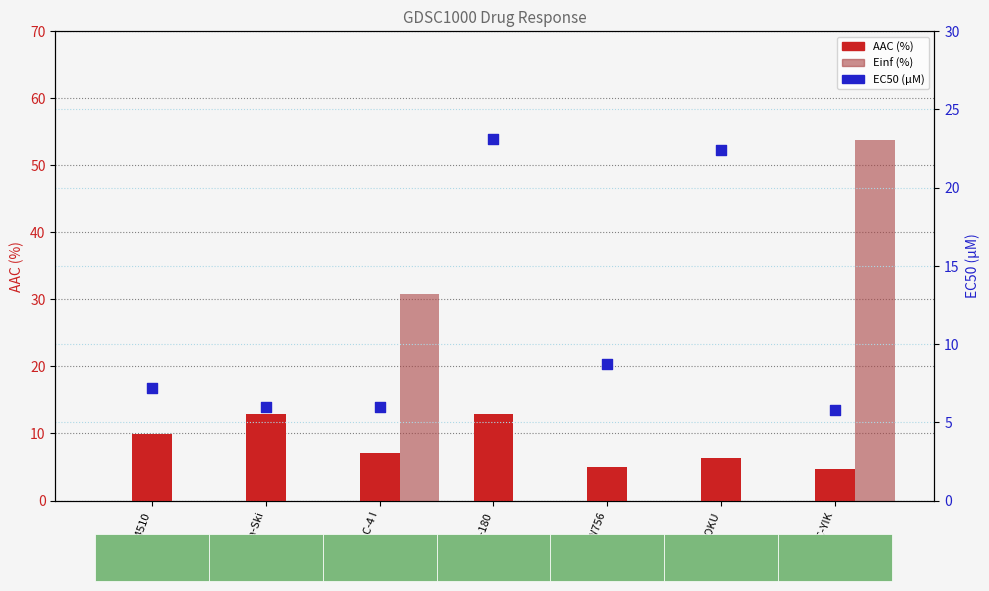

At how many categories does at least one series exceed 21?

4